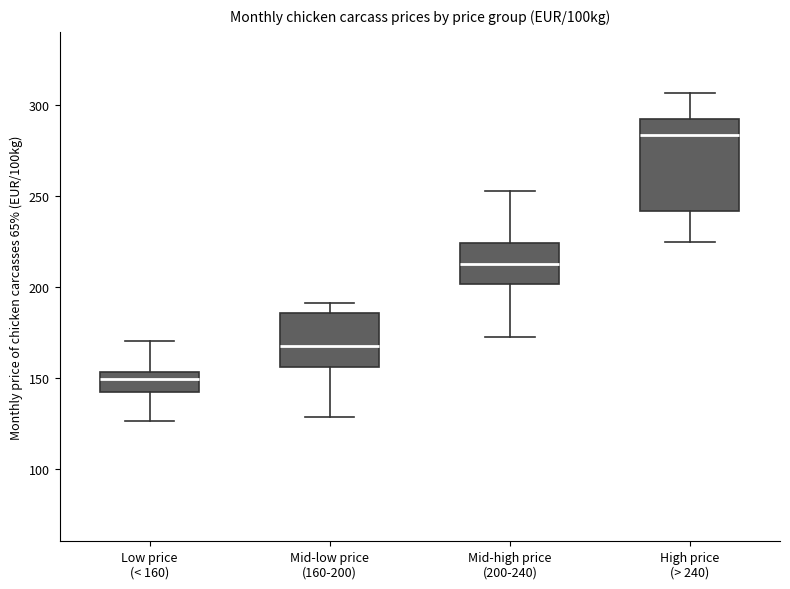

Reading left to right, read every box against the y-axis: the position of its median line, the range the box covers, and the ends of its whiskers. The values are not printed on the chart, so give them approximately, as read against the axis.

Low price (< 160): median 150, box 140 to 155, whiskers 125 to 170
Mid-low price (160-200): median 165, box 155 to 185, whiskers 130 to 190
Mid-high price (200-240): median 210, box 200 to 225, whiskers 170 to 250
High price (> 240): median 285, box 240 to 290, whiskers 225 to 305